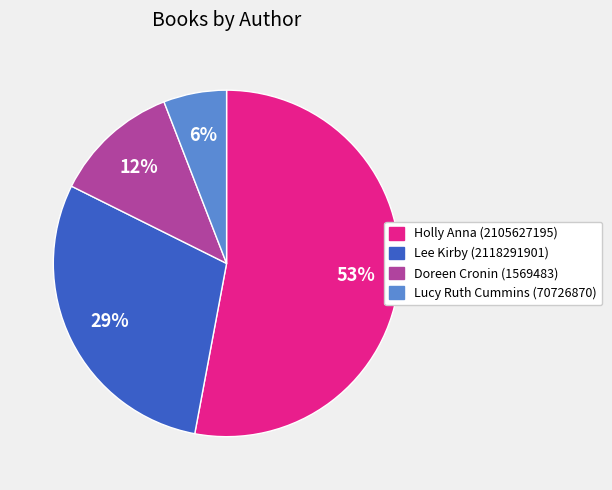

What percentage is the Holly Anna (2105627195) slice, to the nearest percent?

53%